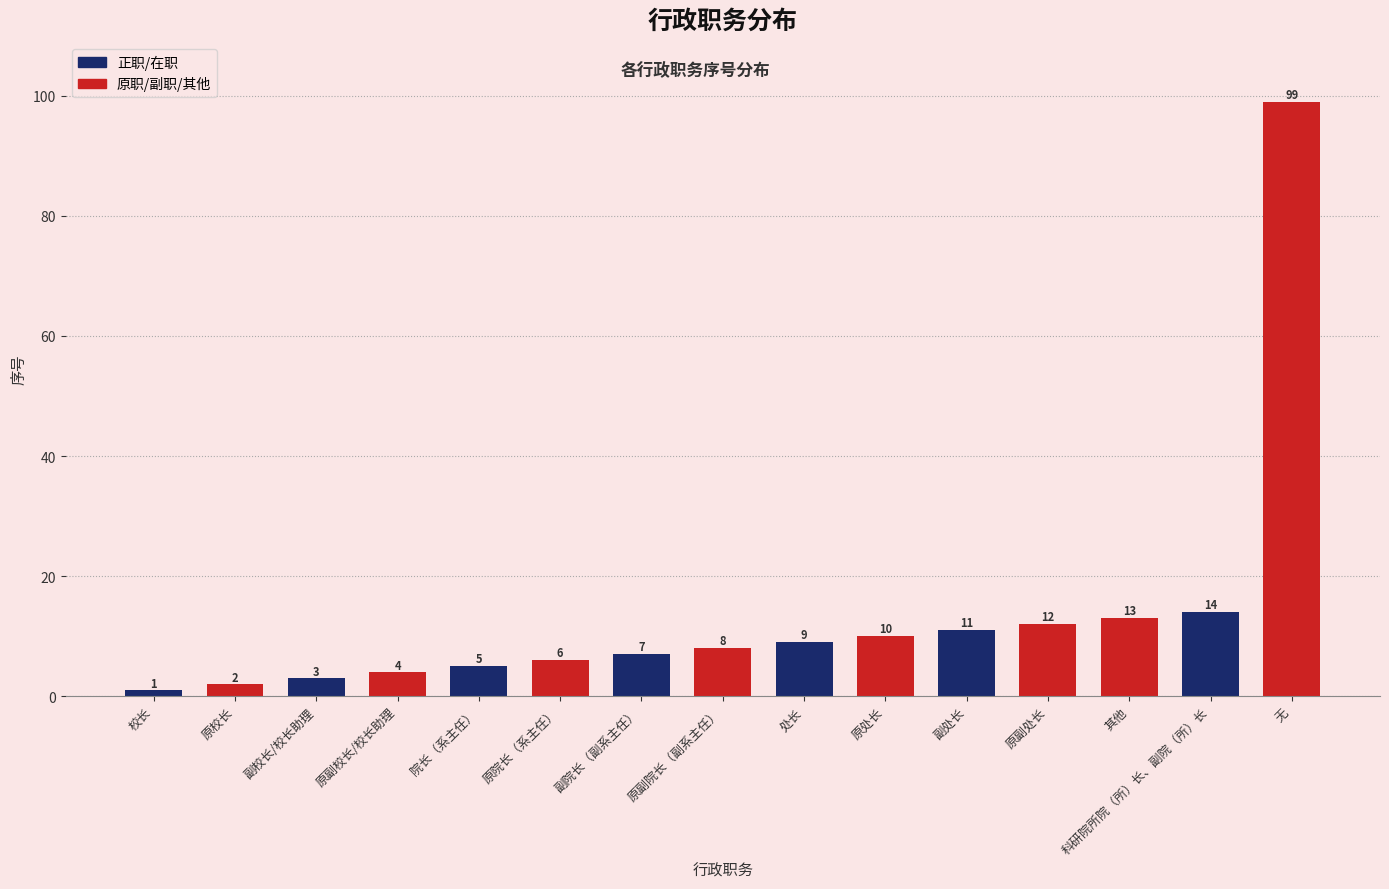

How many data points are less than 8?

7